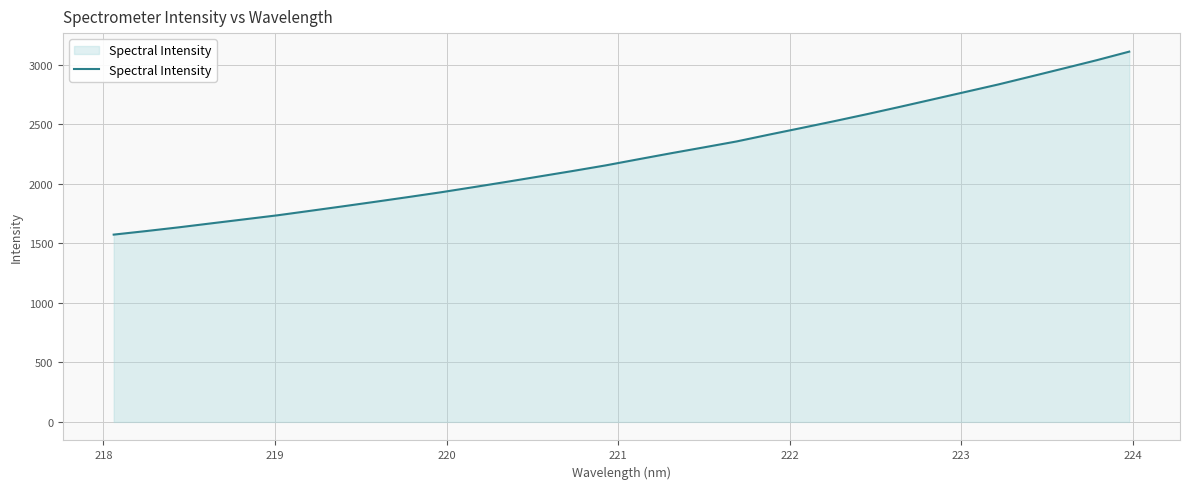

True or false: there are more than 0 points higher than both neighbors.

False